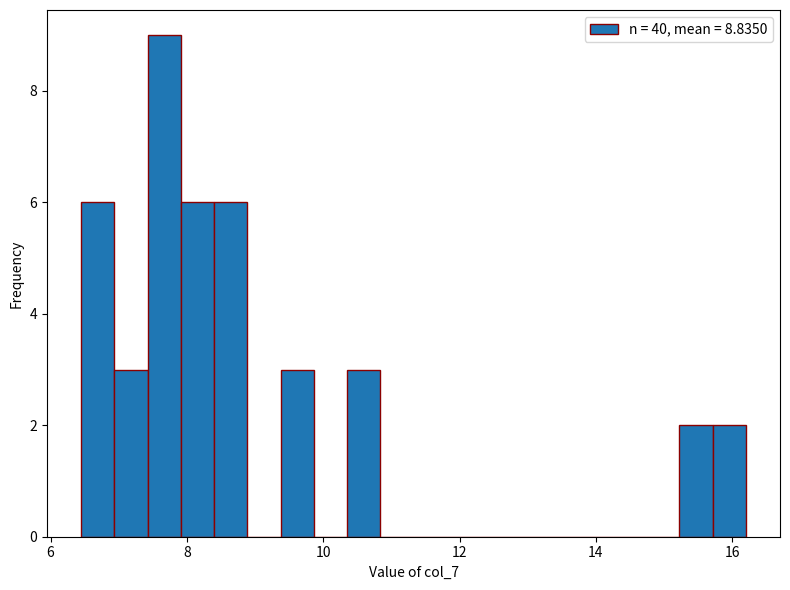

Around what value on the x-axis is the tallest bar? Give the approximate position of its centre, as read against the axis.

7.6